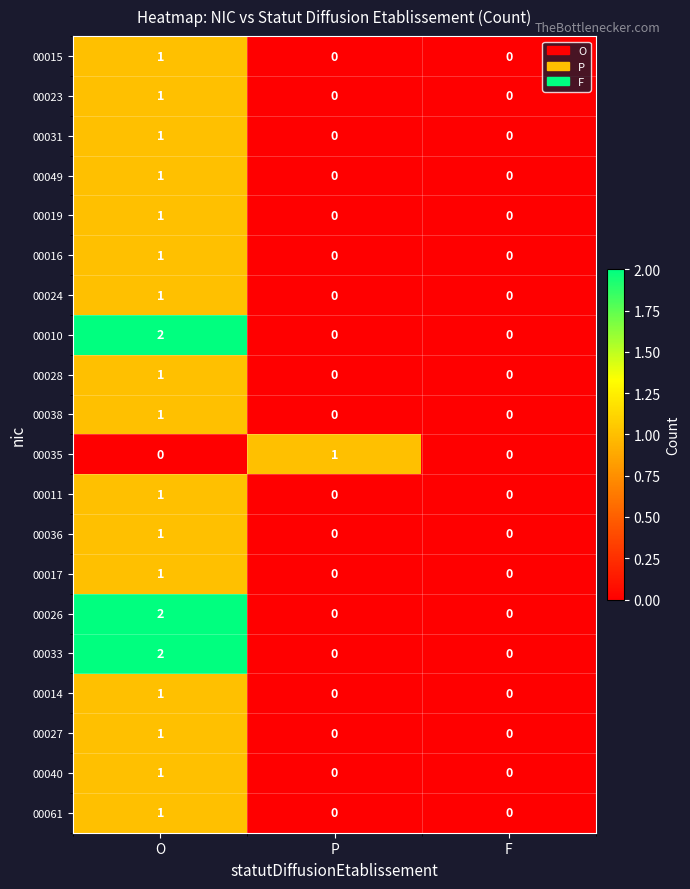

How many 00038 values are between 0 and 1?

3